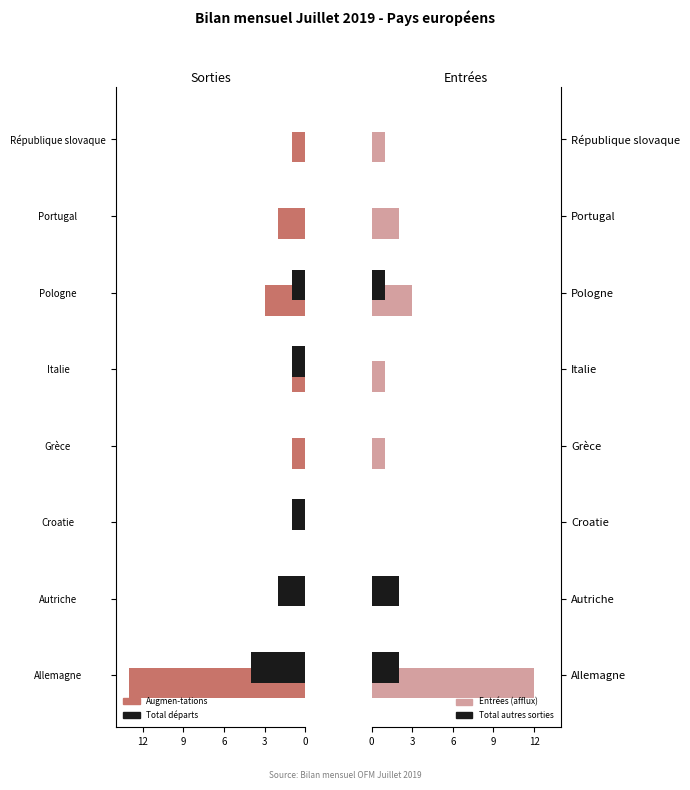

Which series has the largest total across all categories?

Augmen-tations